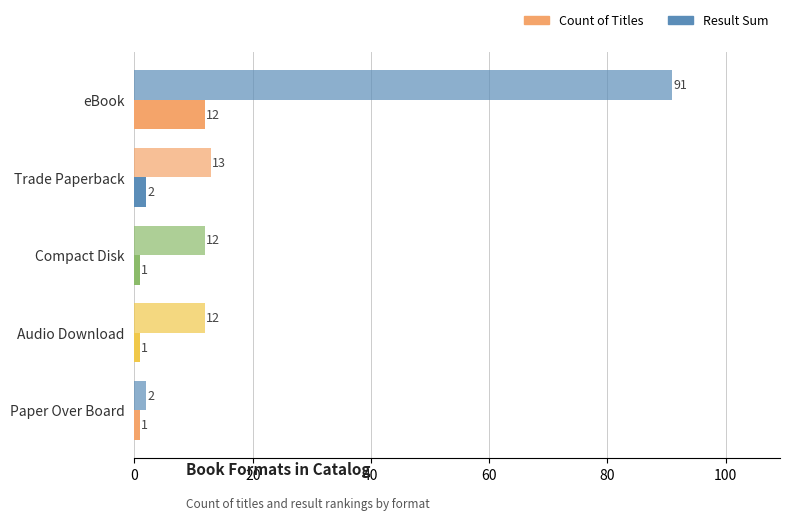

What is the difference between the second highest and minimum values in the Count of Titles series?

1